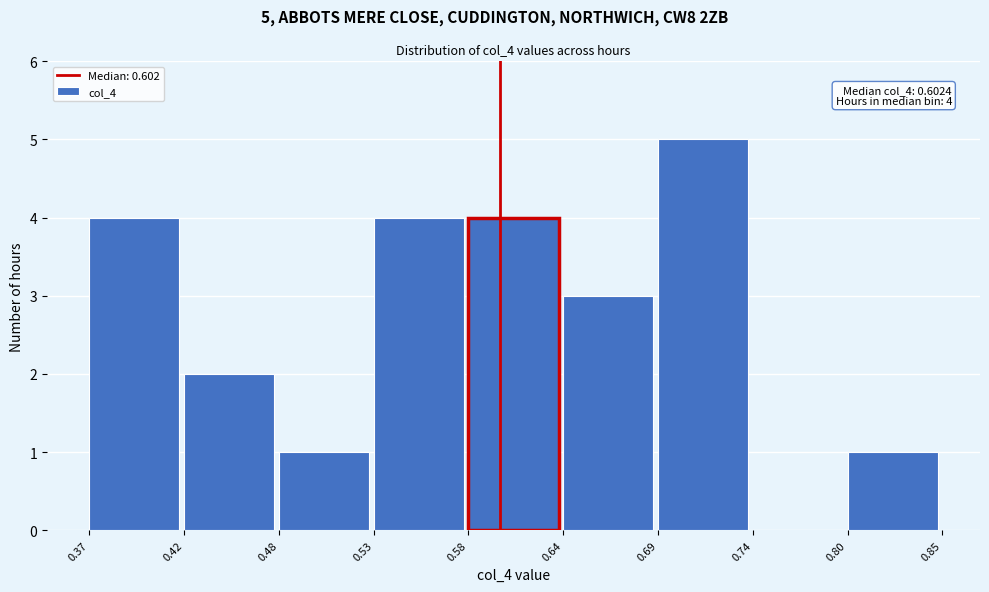

Which range on the x-axis has the tallest bar?

0.69 to 0.74